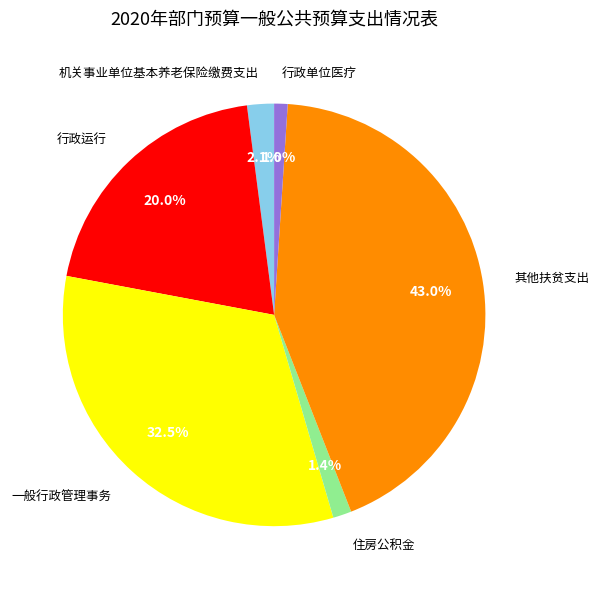

Is it true that 行政运行 is 20% of the pie?

True